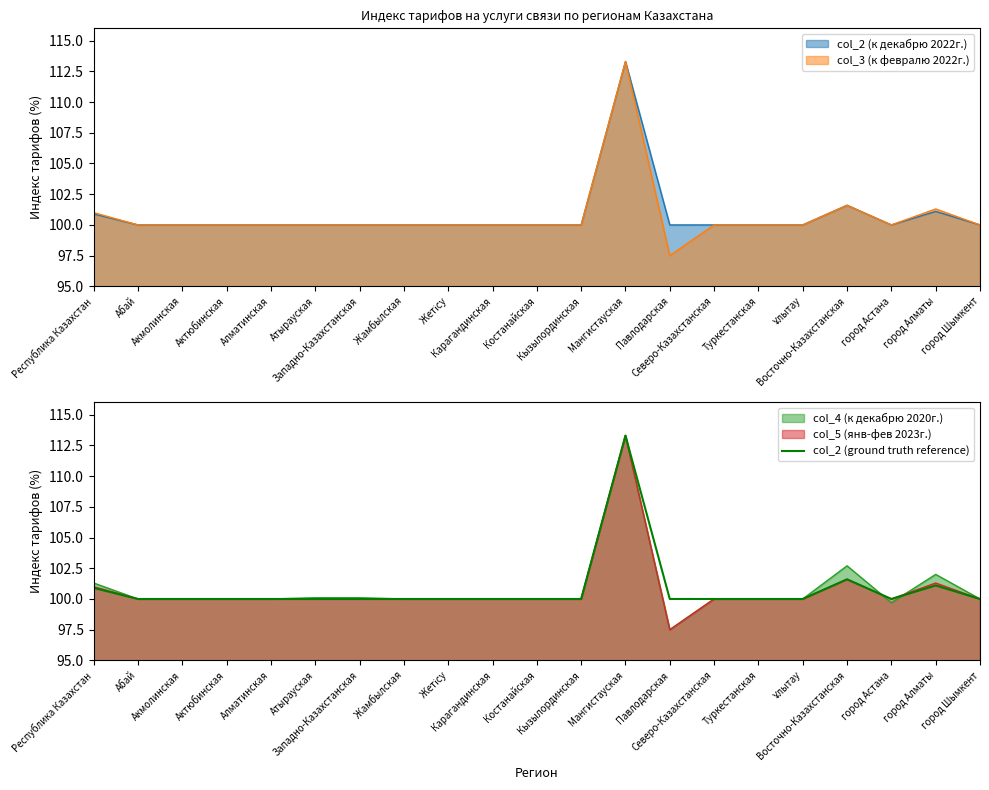

Count the number of values greater than 100.

4